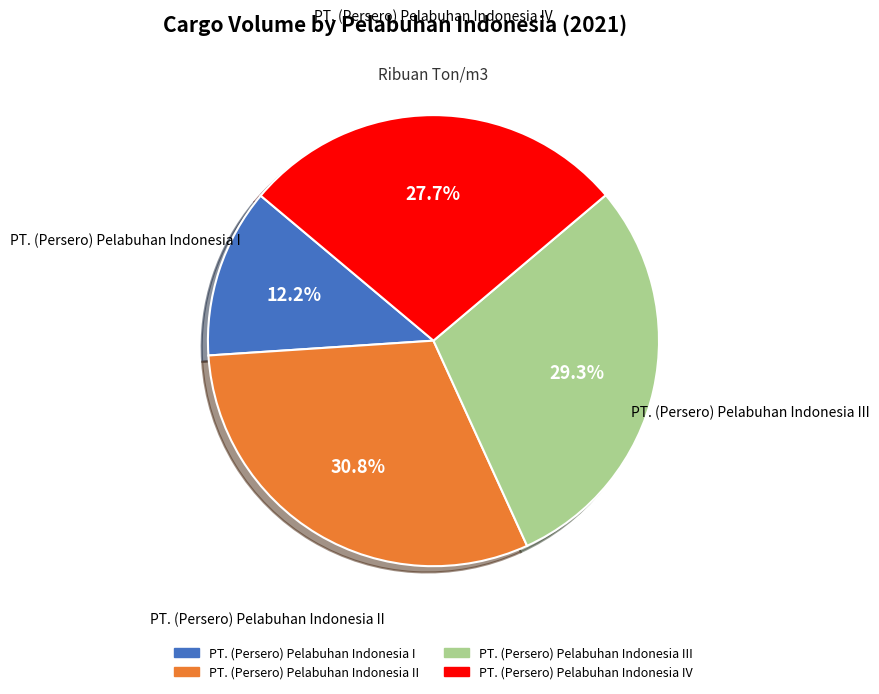

Is there any slice that represents more than half of the pie?

No